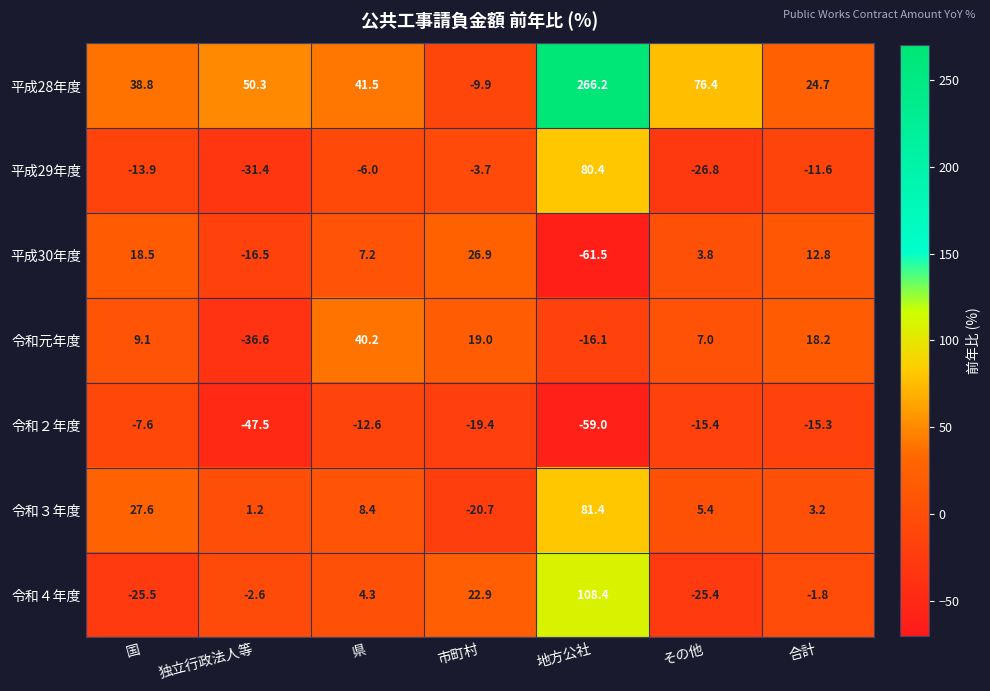

What is the greatest value displayed?

266.2